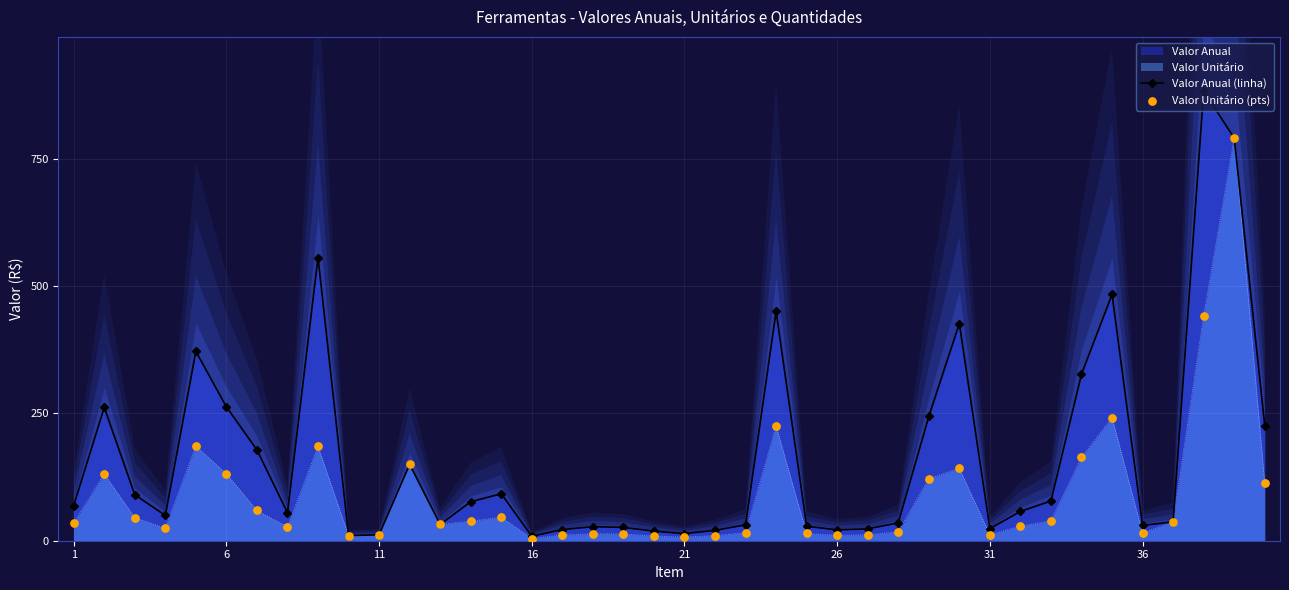

Which series reaches the maximum Y coordinate?

Valor Anual (linha)